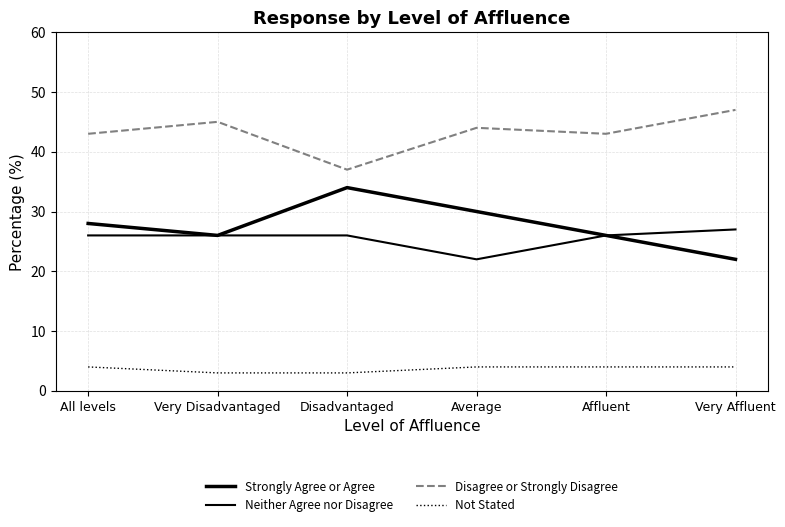

Does the chart display data point markers on the line(s)?

No